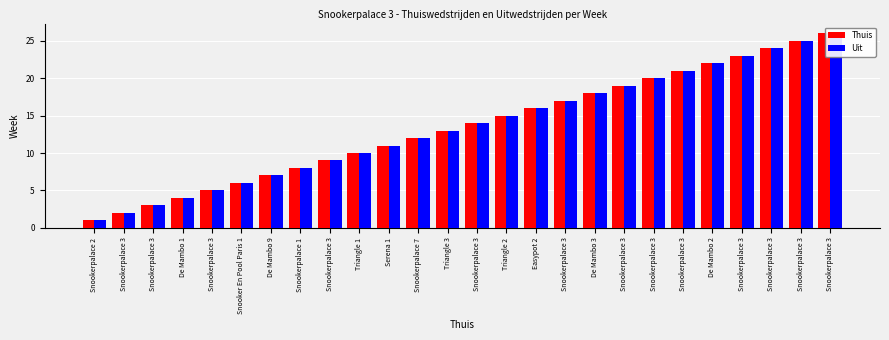

How many values in the Uit series exceed 14?

12